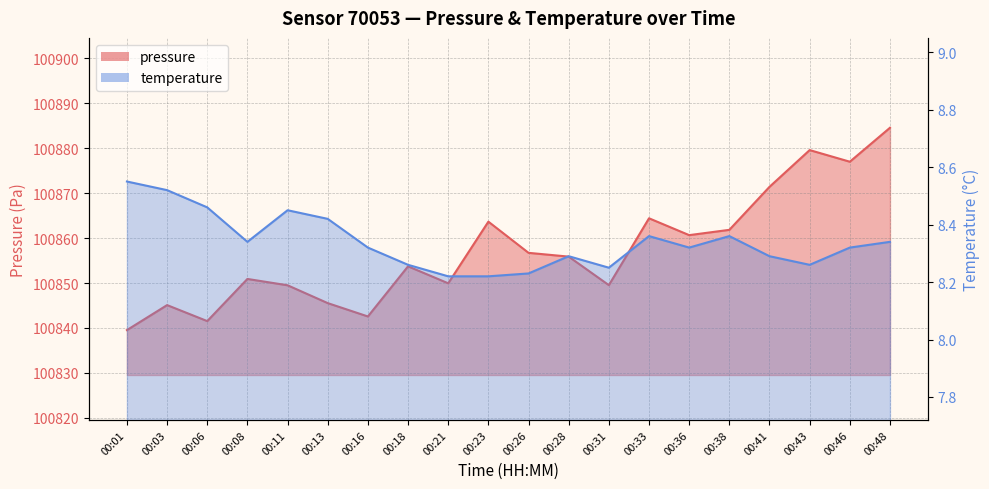

At which category is the sum across all series the highest?

00:48